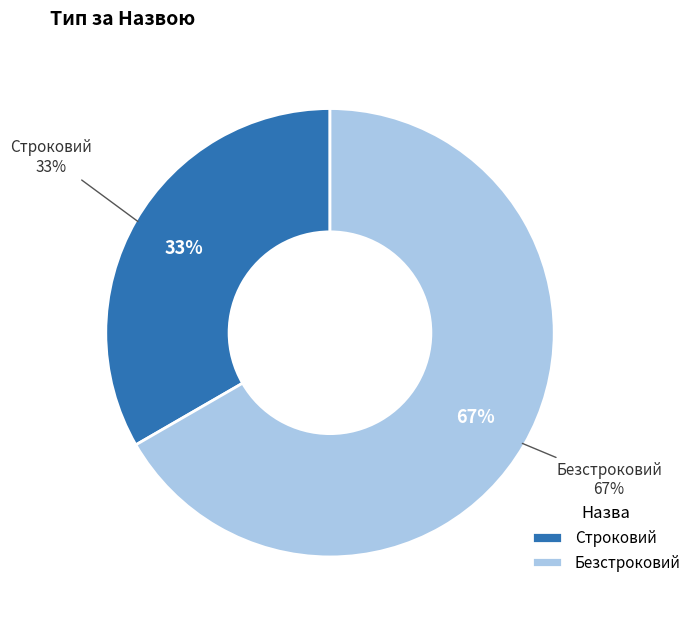

To the nearest percent, what is the combined percentage of Строковий and Безстроковий?

100%